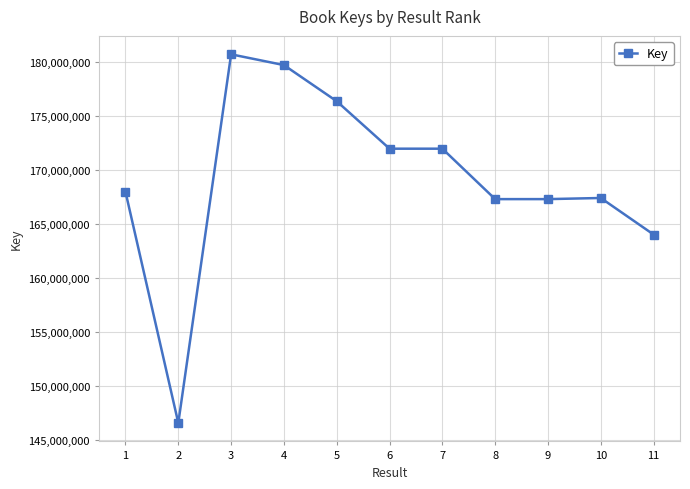

What is the value of the 11th point from the left?

164026880